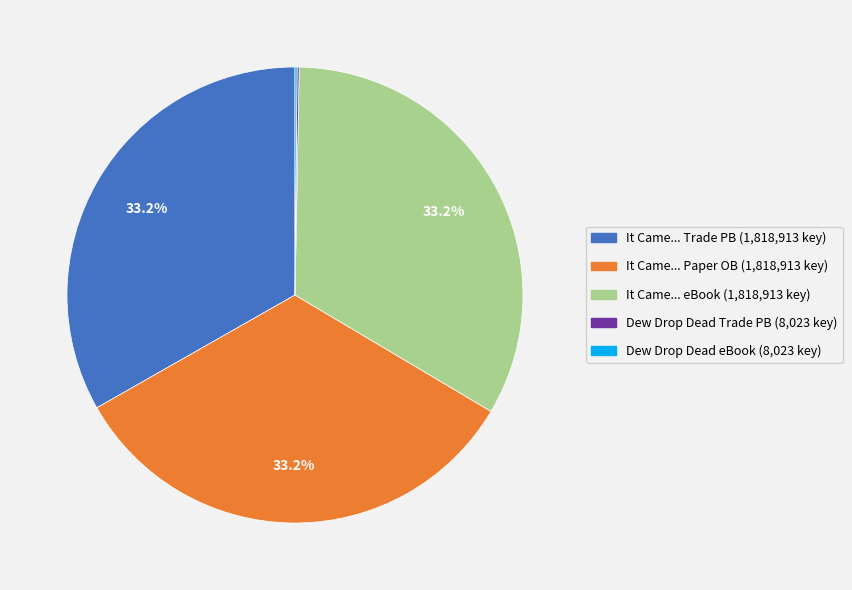

Is there a majority slice in this chart?

No